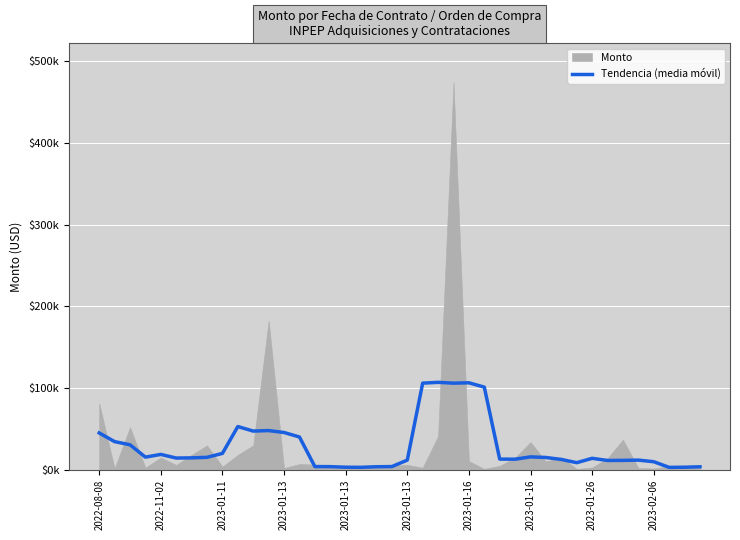

What is the change in value from 23 to 34?

-94469.1